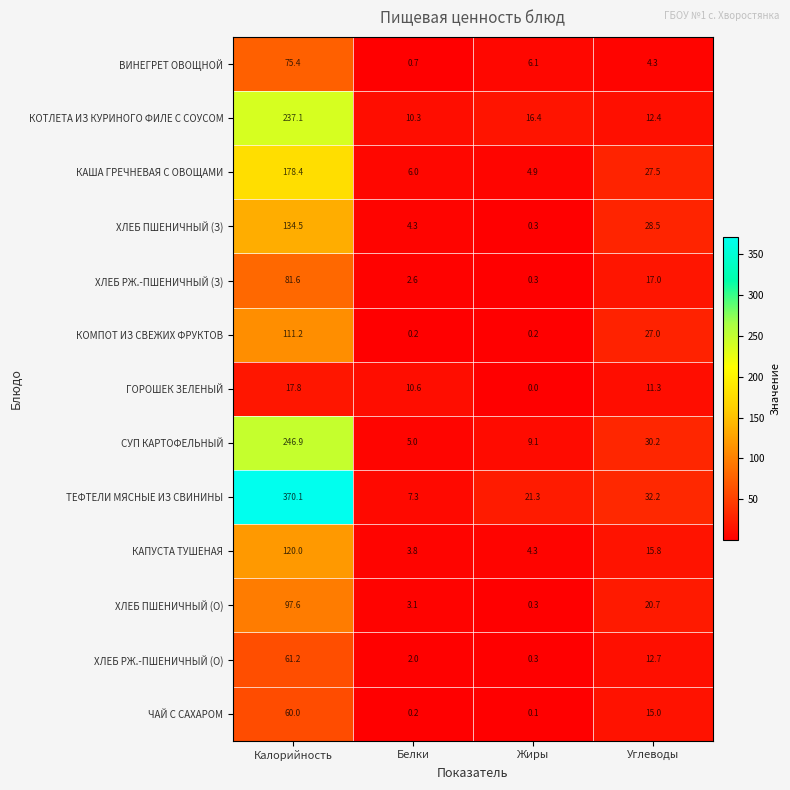

Is it true that СУП КАРТОФЕЛЬНЫЙ equals 246.9 at Калорийность?

True